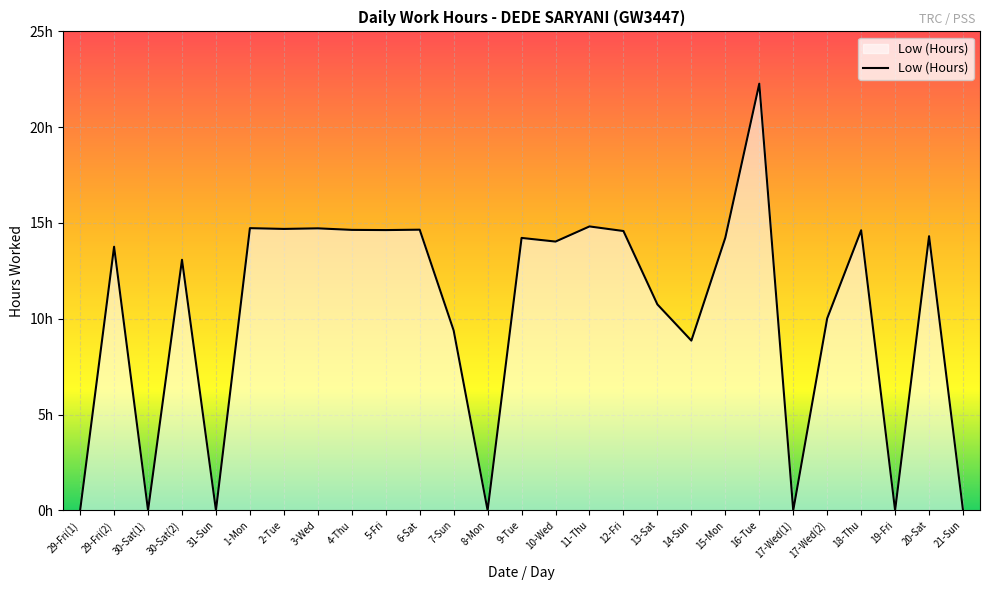

Does the chart display data point markers on the line(s)?

No